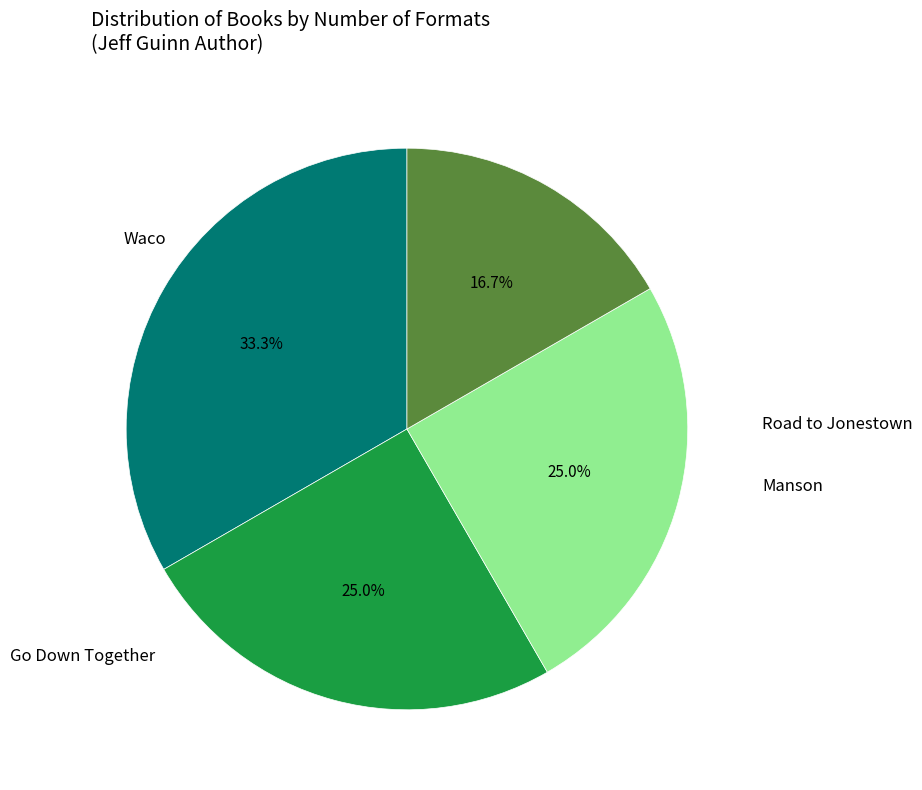

Does any single category account for the majority?

No